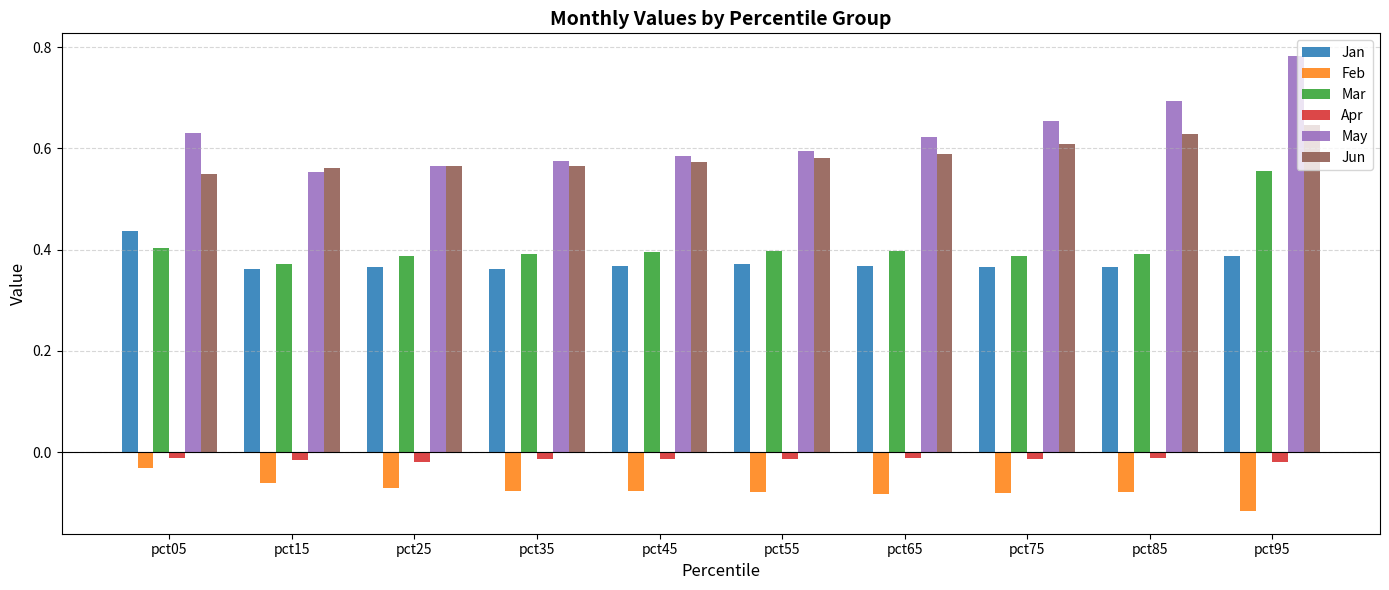

At which label does Feb reach its peak?

pct05